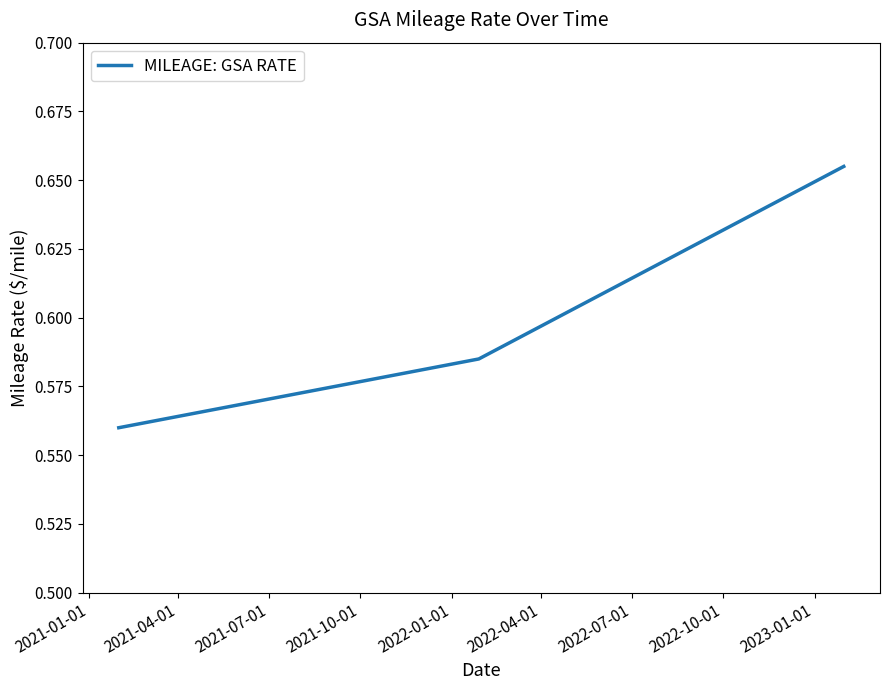

Does the chart have visible grid lines?

No